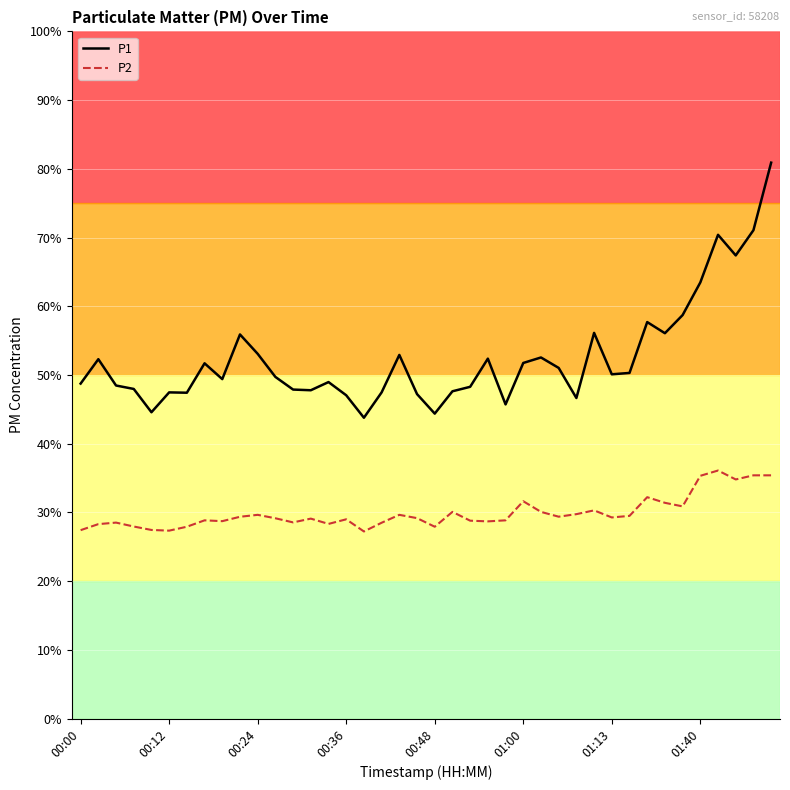

Which series has the largest range (max minus min)?

P1